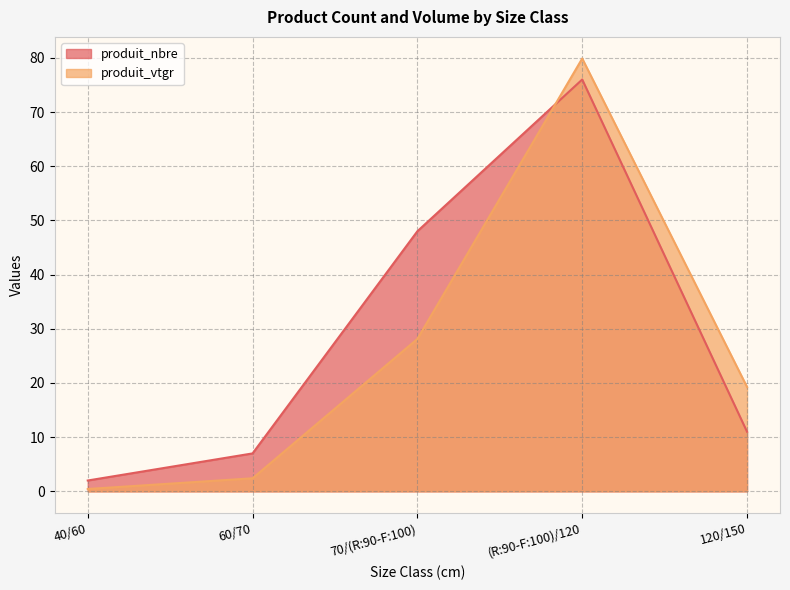

How many times do produit_vtgr and produit_nbre cross each other?

1